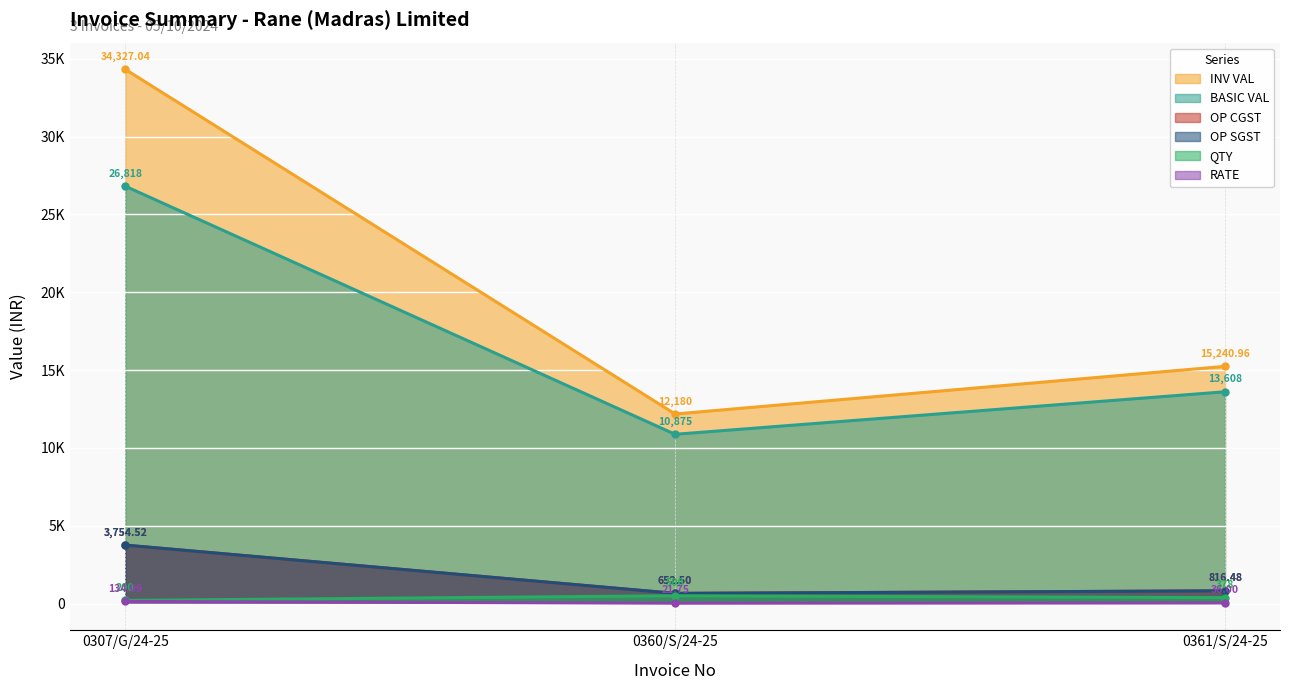

Reading left to right, what are all the values shown in this chart?

QTY: 0307/G/24-25=200.0	0360/S/24-25=500.0	0361/S/24-25=378.0
RATE: 0307/G/24-25=134.1	0360/S/24-25=21.8	0361/S/24-25=36.0
BASIC VAL: 0307/G/24-25=26818.0	0360/S/24-25=10875.0	0361/S/24-25=13608.0
OP CGST: 0307/G/24-25=3754.5	0360/S/24-25=652.5	0361/S/24-25=816.5
OP SGST: 0307/G/24-25=3754.5	0360/S/24-25=652.5	0361/S/24-25=816.5
INV VAL: 0307/G/24-25=34327.0	0360/S/24-25=12180.0	0361/S/24-25=15241.0